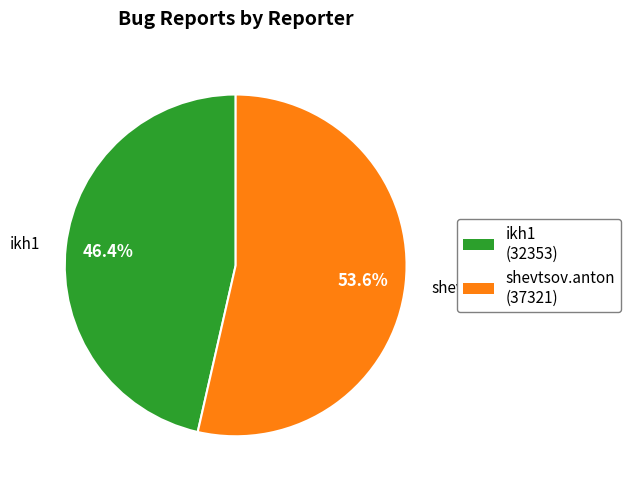

Which has a higher value, ikh1 or shevtsov.anton?

shevtsov.anton